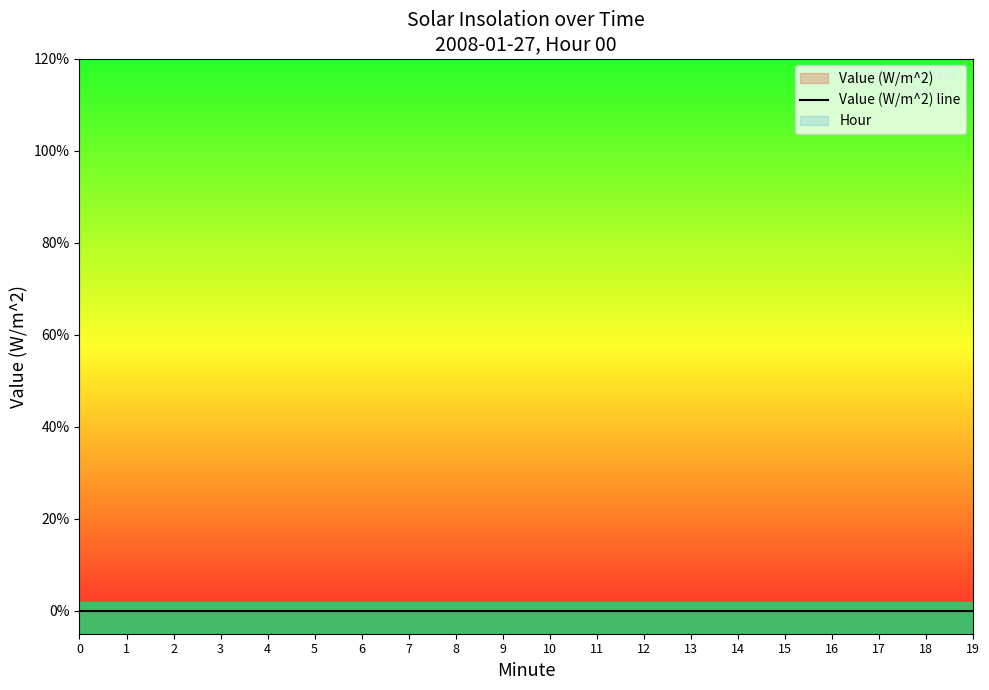

True or false: Hour and Value (W/m^2) cross at least once.

False